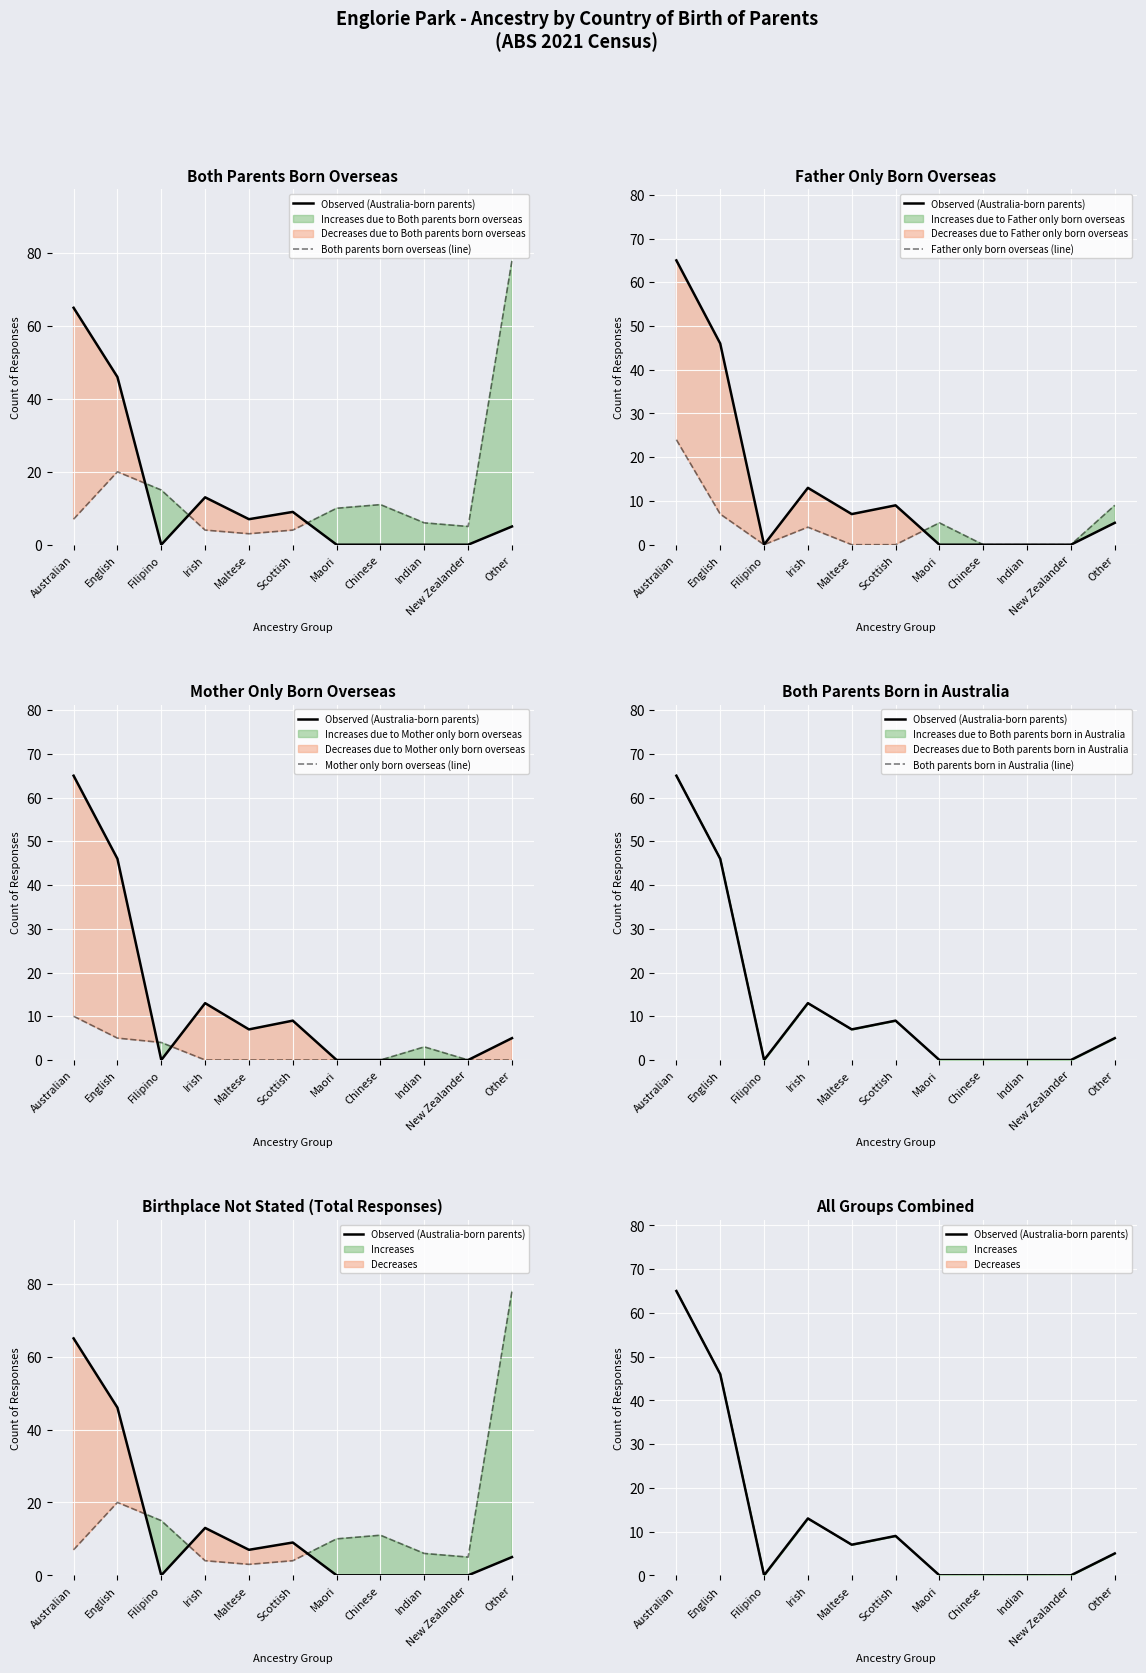

What position from the left is Other?

11